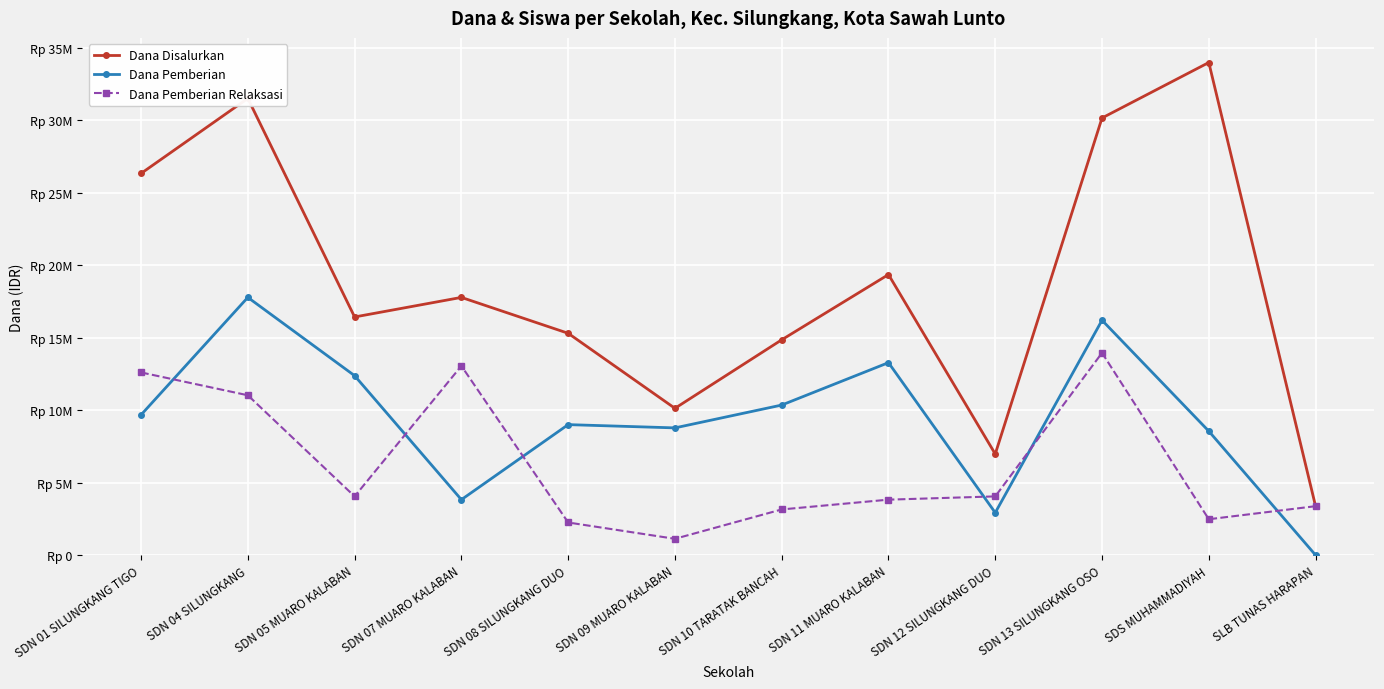

How many data points in Dana Pemberian are less than 9675000?

6